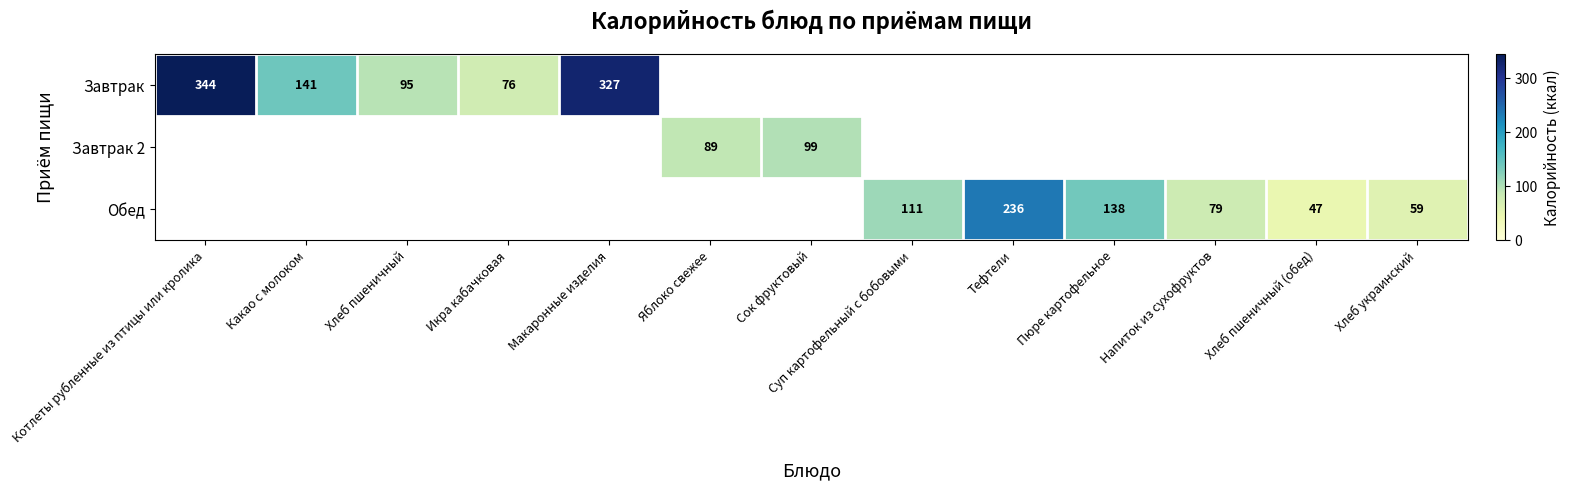

At which category does the chart reach its peak across all series?

Котлеты рубленные из птицы или кролика